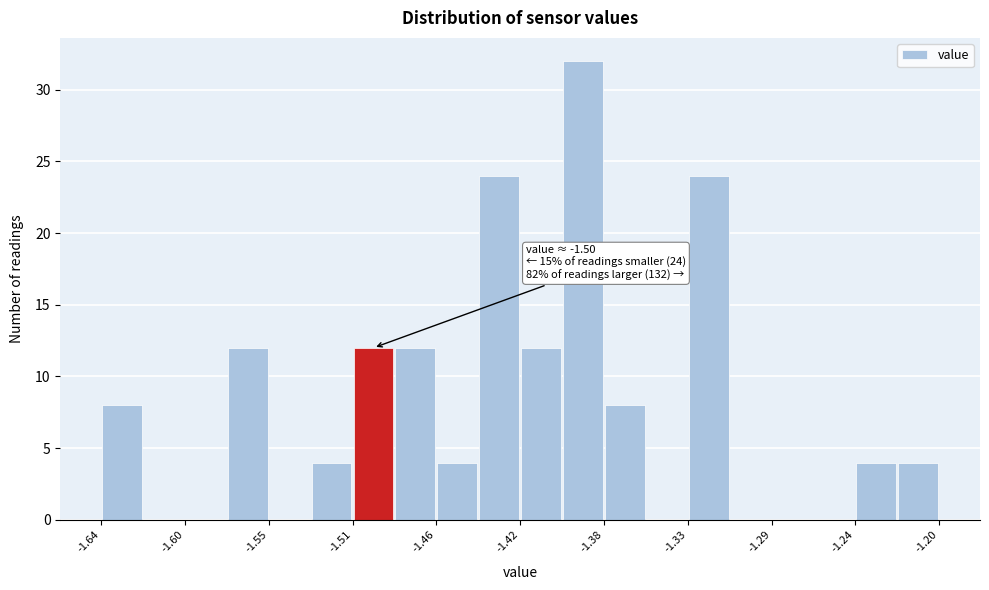

Over which range of the x-axis is the bar tallest?

-1.398 to -1.376